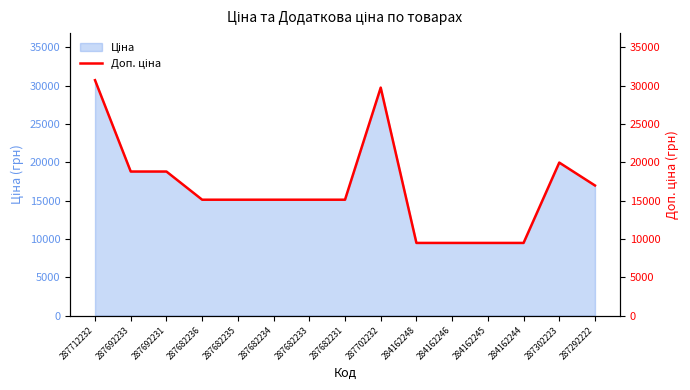

How many data points does each series have?

15